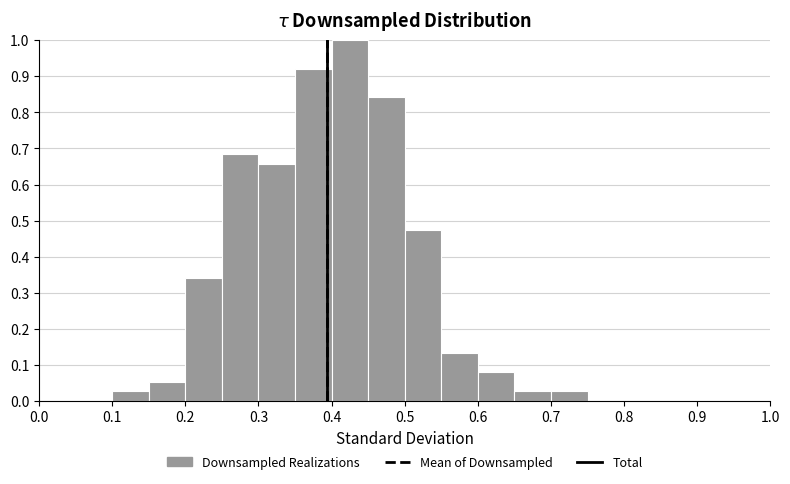

Over which range of the x-axis is the bar tallest?

0.40 to 0.45